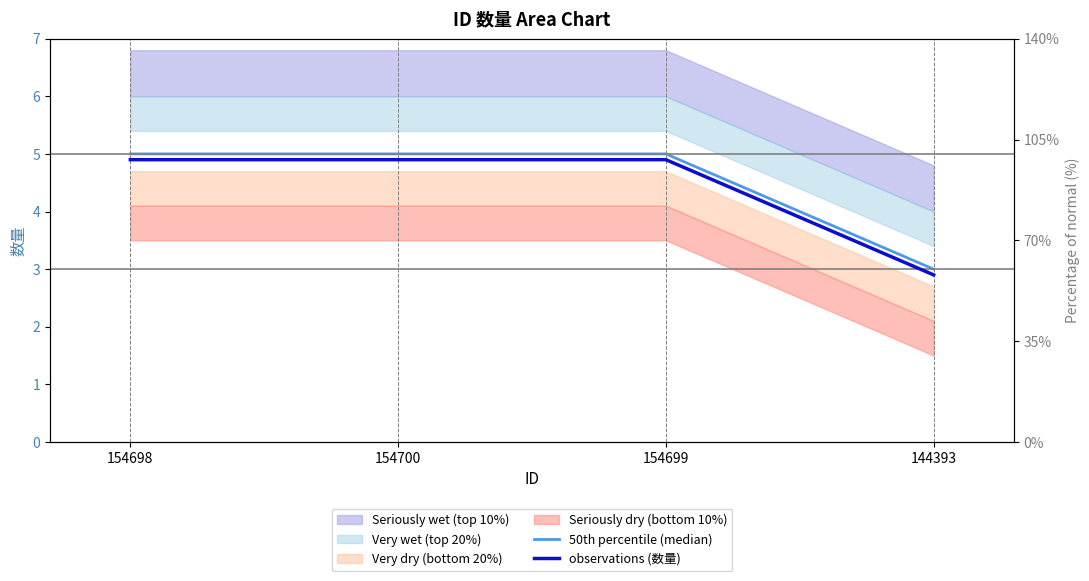

What is the value of the observations (数量) point at the 4th from the left?

2.9